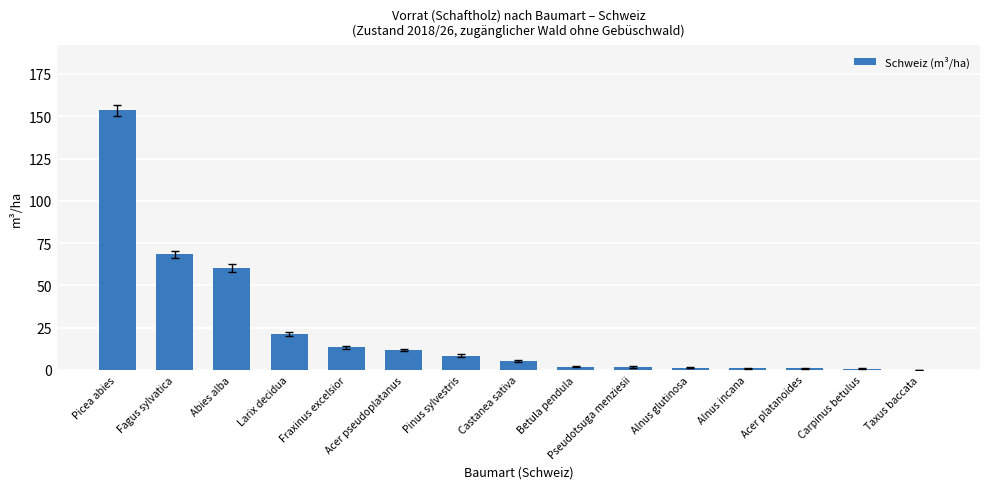

What is the maximum value shown in the chart?

153.5